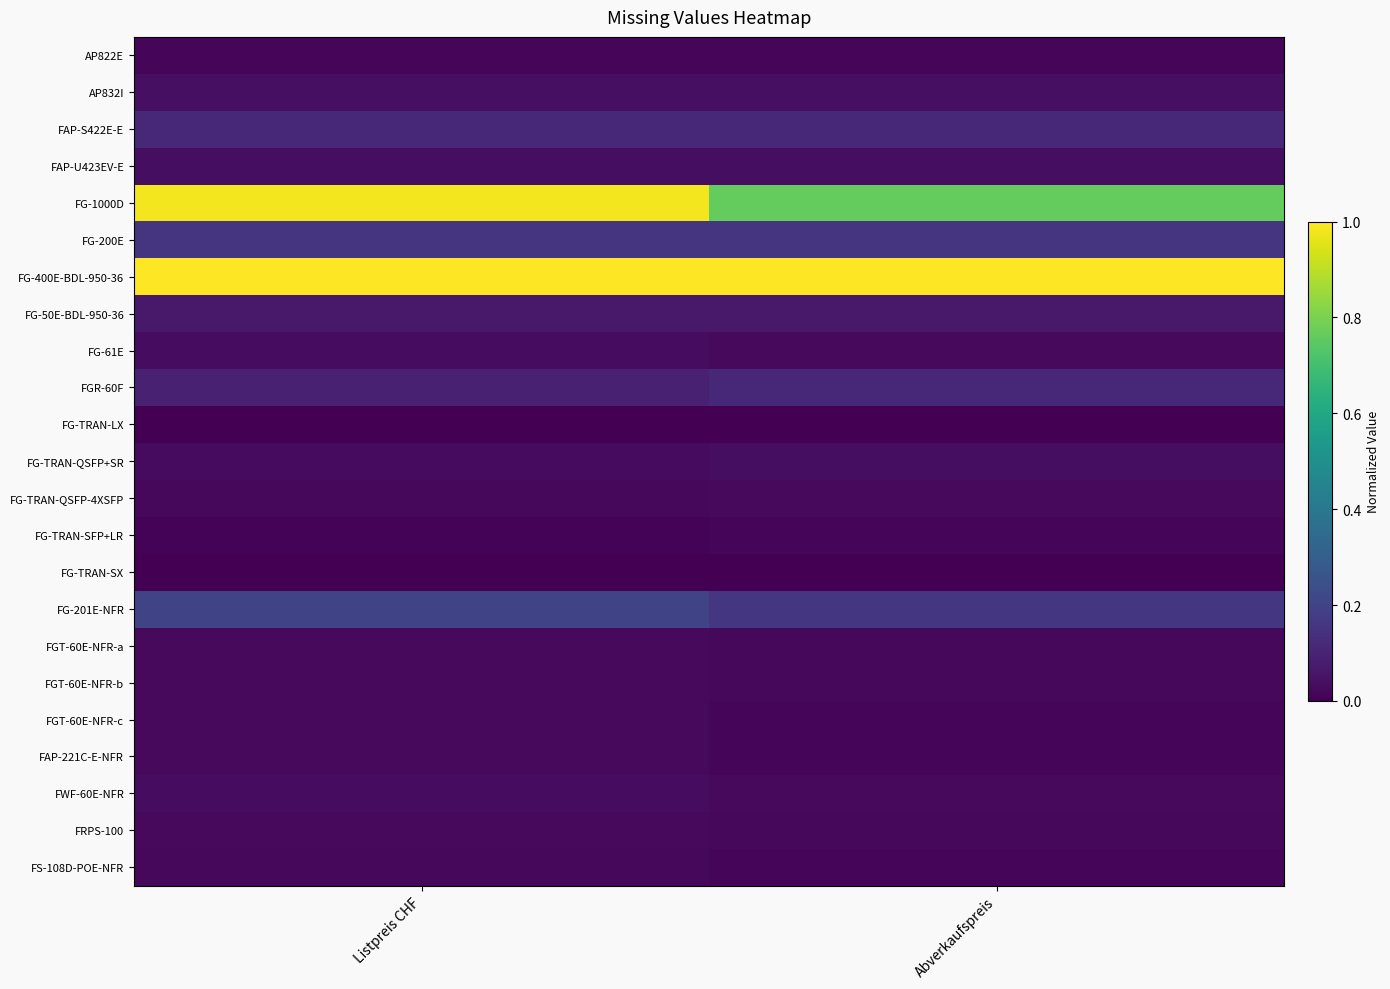

Reading left to right, transcribe all the data shown in this chart.

AP822E: Listpreis CHF=0.0	Abverkaufspreis=0.0
AP832I: Listpreis CHF=0.0	Abverkaufspreis=0.0
FAP-S422E-E: Listpreis CHF=0.1	Abverkaufspreis=0.1
FAP-U423EV-E: Listpreis CHF=0.0	Abverkaufspreis=0.0
FG-1000D: Listpreis CHF=1.0	Abverkaufspreis=0.8
FG-200E: Listpreis CHF=0.2	Abverkaufspreis=0.2
FG-400E-BDL-950-36: Listpreis CHF=1.0	Abverkaufspreis=1.0
FG-50E-BDL-950-36: Listpreis CHF=0.1	Abverkaufspreis=0.1
FG-61E: Listpreis CHF=0.0	Abverkaufspreis=0.0
FGR-60F: Listpreis CHF=0.1	Abverkaufspreis=0.1
FG-TRAN-LX: Listpreis CHF=0.0	Abverkaufspreis=0.0
FG-TRAN-QSFP+SR: Listpreis CHF=0.0	Abverkaufspreis=0.0
FG-TRAN-QSFP-4XSFP: Listpreis CHF=0.0	Abverkaufspreis=0.0
FG-TRAN-SFP+LR: Listpreis CHF=0.0	Abverkaufspreis=0.0
FG-TRAN-SX: Listpreis CHF=0.0	Abverkaufspreis=0.0
FG-201E-NFR: Listpreis CHF=0.2	Abverkaufspreis=0.2
FGT-60E-NFR-a: Listpreis CHF=0.0	Abverkaufspreis=0.0
FGT-60E-NFR-b: Listpreis CHF=0.0	Abverkaufspreis=0.0
FGT-60E-NFR-c: Listpreis CHF=0.0	Abverkaufspreis=0.0
FAP-221C-E-NFR: Listpreis CHF=0.0	Abverkaufspreis=0.0
FWF-60E-NFR: Listpreis CHF=0.0	Abverkaufspreis=0.0
FRPS-100: Listpreis CHF=0.0	Abverkaufspreis=0.0
FS-108D-POE-NFR: Listpreis CHF=0.0	Abverkaufspreis=0.0